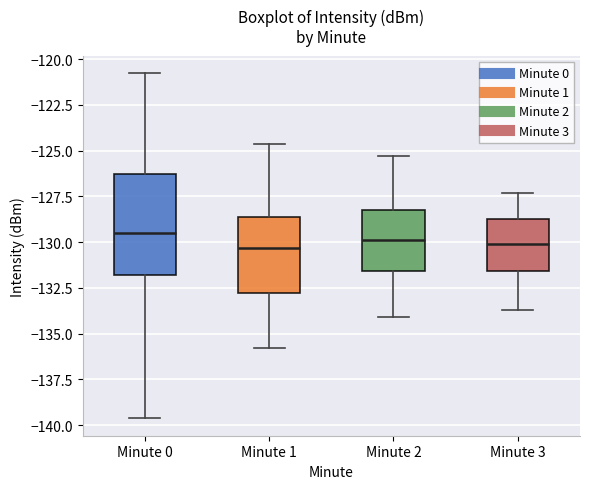

Reading left to right, transcribe this box plot: for each box, give where its median line is, the range the box spans, and where its two whiskers end, as read against the y-axis. The values are not printed on the chart, so give them approximately, as read against the axis.

Minute 0: median -129.5, box -132.0 to -126.0, whiskers -139.5 to -121.0
Minute 1: median -130.5, box -133.0 to -128.5, whiskers -136.0 to -124.5
Minute 2: median -130.0, box -131.5 to -128.0, whiskers -134.0 to -125.5
Minute 3: median -130.0, box -131.5 to -128.5, whiskers -133.5 to -127.5